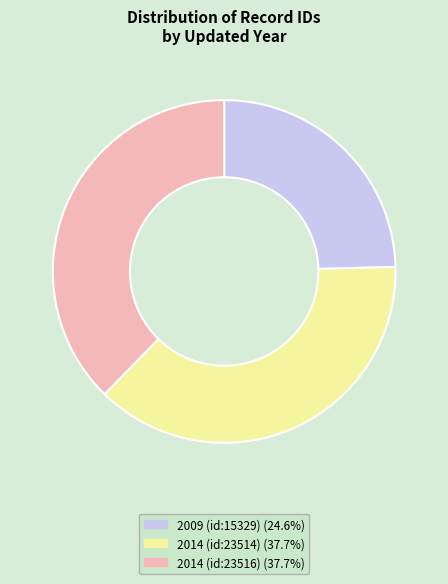

Approximately how many times larger is the value at 2014 (id:23514) (37.7%) compared to 2014 (id:23516) (37.7%)?

1.0